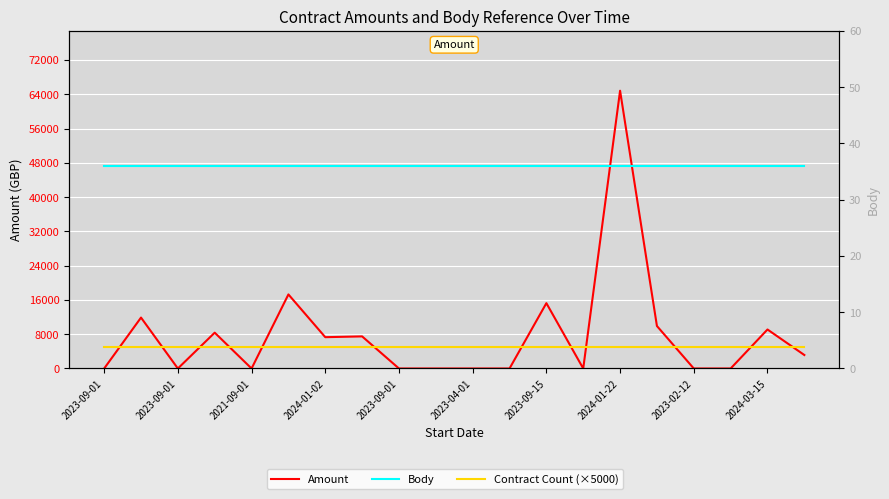

True or false: Amount has a value of 0.0 at 2021-09-01.

True